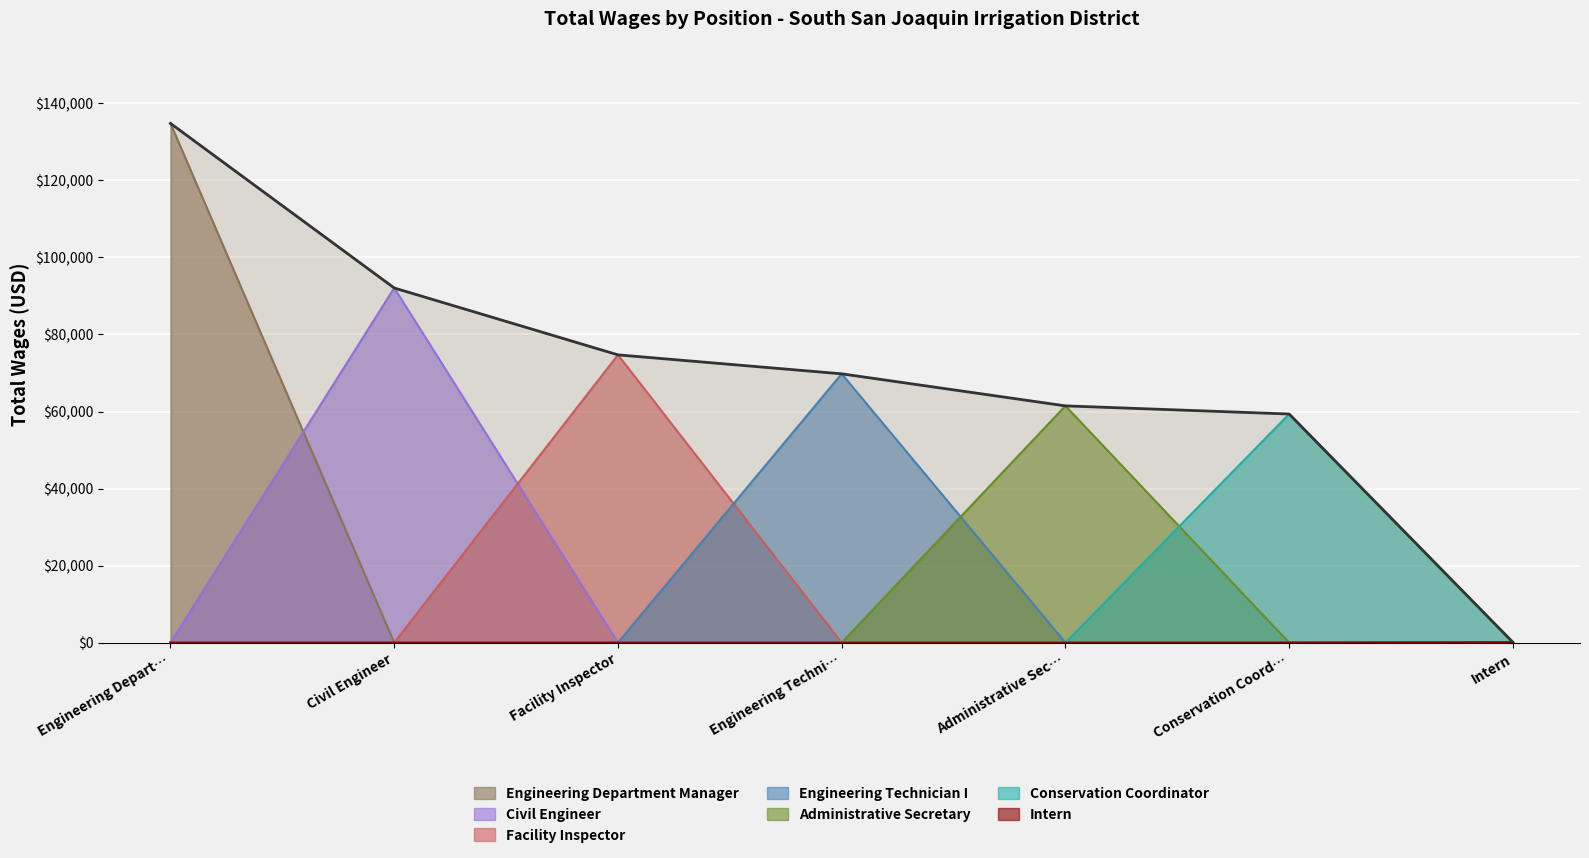

How many data points are above 69784?

3